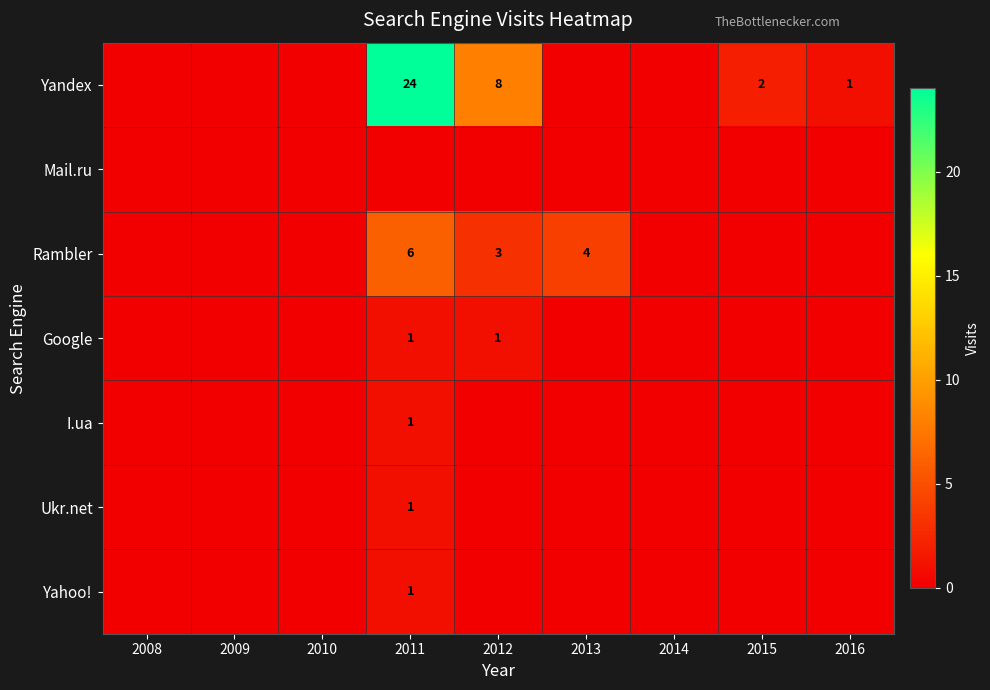

What is the difference between the second highest and second lowest values in the Google series?

1